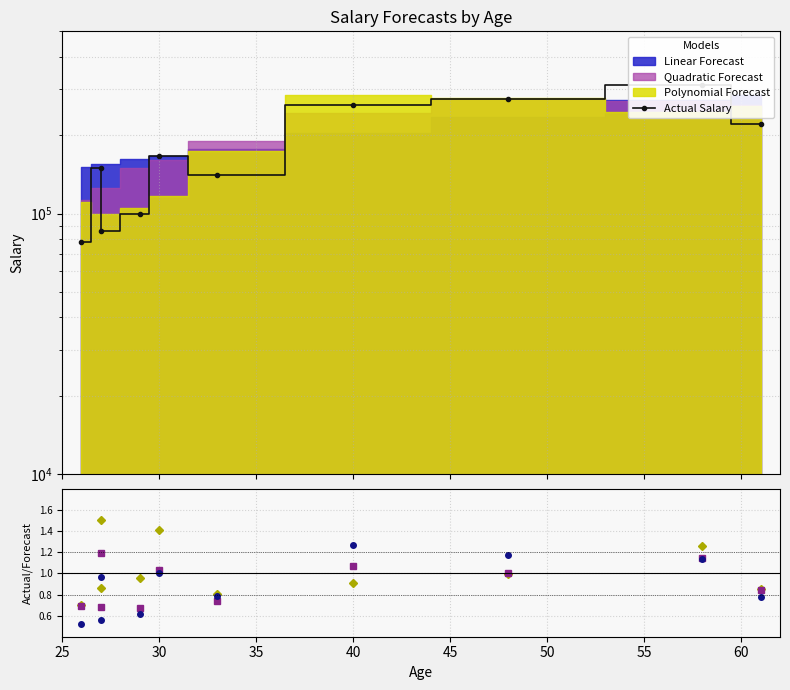

Which series has the largest range (max minus min)?

Actual Salary